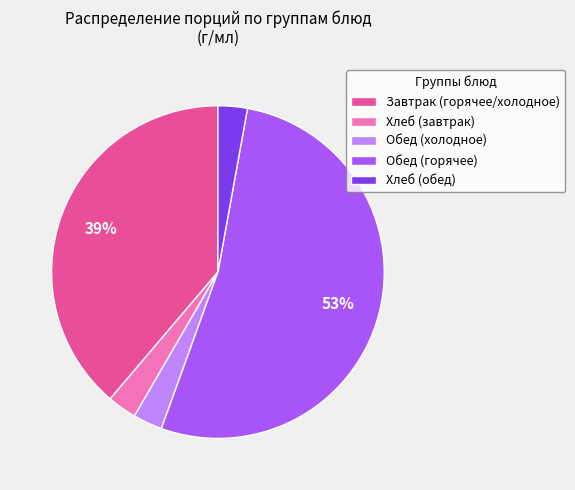

Which category has the biggest portion of the pie?

Обед (горячее)